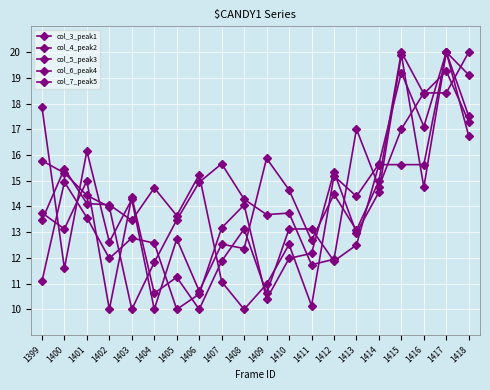

Which series ends up on top after the final intersection of col_7_peak5 and col_6_peak4?

col_7_peak5